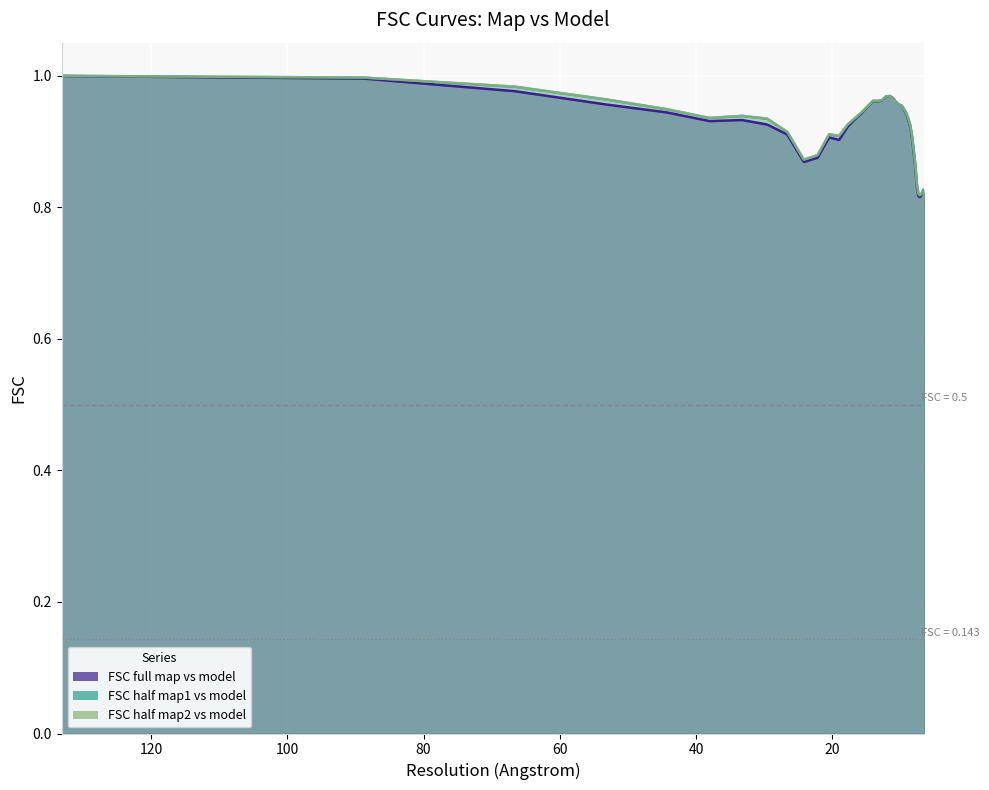

What is the difference between the FSC half map1 vs model values at 12.1018 and 7.0062?

0.1